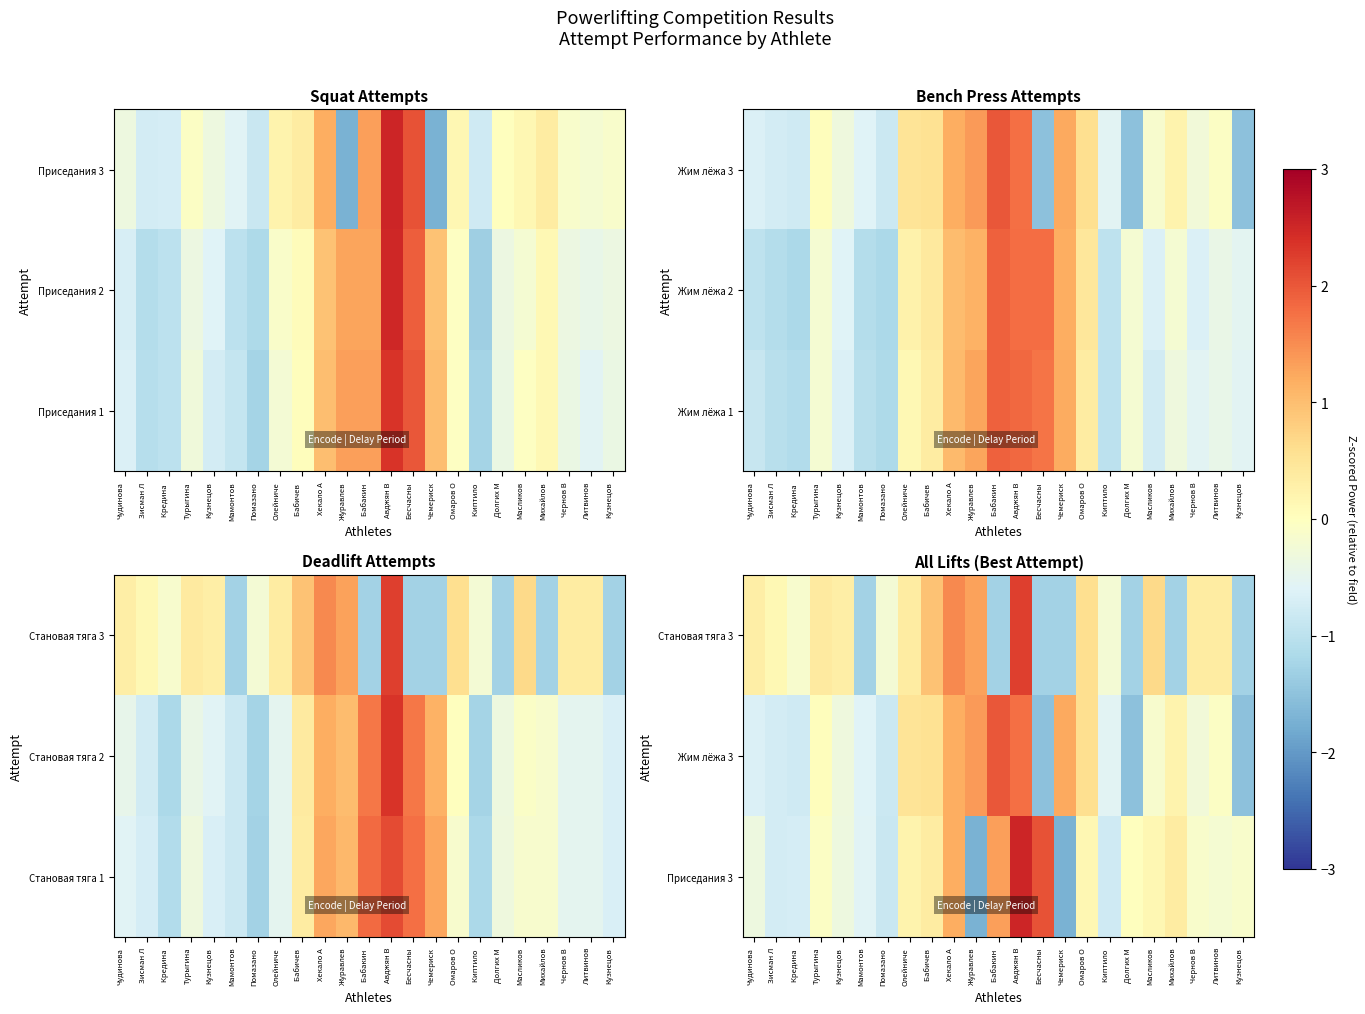

Is it true that Приседания 3 equals -0.8 at Киптило?

True